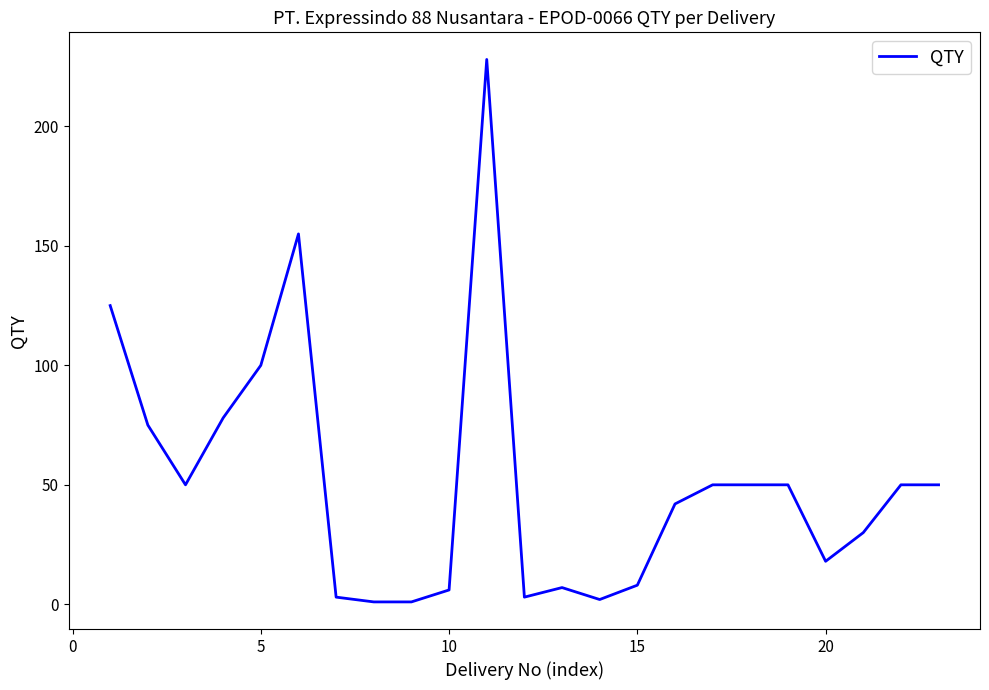

What is the difference between the maximum and minimum values?

227